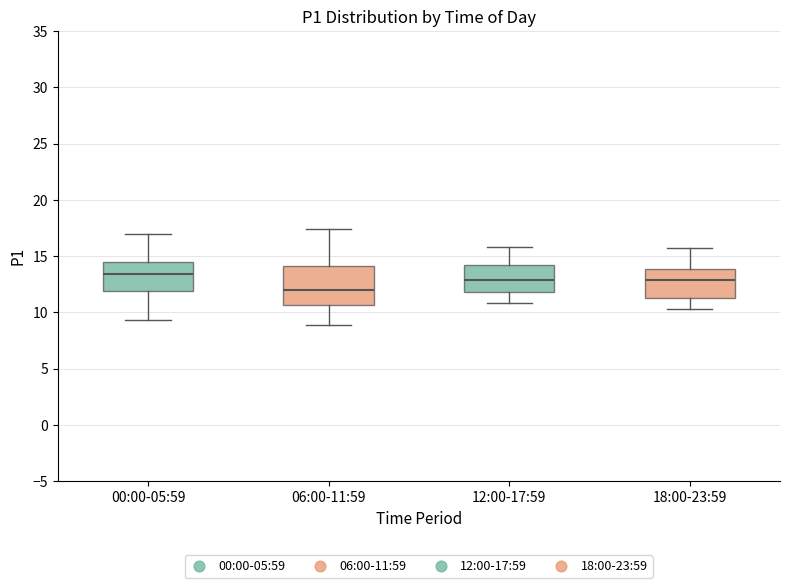

Reading left to right, transcribe this box plot: for each box, give where its median line is, the range the box spans, and where its two whiskers end, as read against the y-axis. The values are not printed on the chart, so give them approximately, as read against the axis.

00:00-05:59: median 13.5, box 12.0 to 14.5, whiskers 9.5 to 17.0
06:00-11:59: median 12.0, box 10.5 to 14.0, whiskers 9.0 to 17.5
12:00-17:59: median 13.0, box 12.0 to 14.5, whiskers 11.0 to 16.0
18:00-23:59: median 13.0, box 11.5 to 14.0, whiskers 10.5 to 15.5